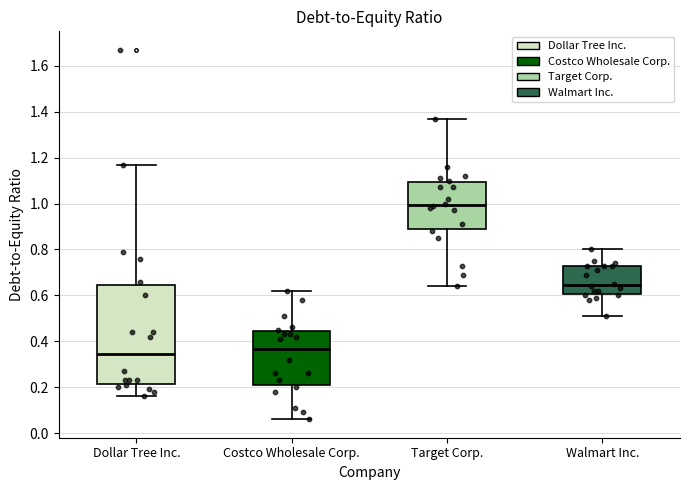

Where does the lower whisker of the box for Target Corp. end on the y-axis? The values are not printed on the chart, so give them approximately, as read against the axis.

0.64